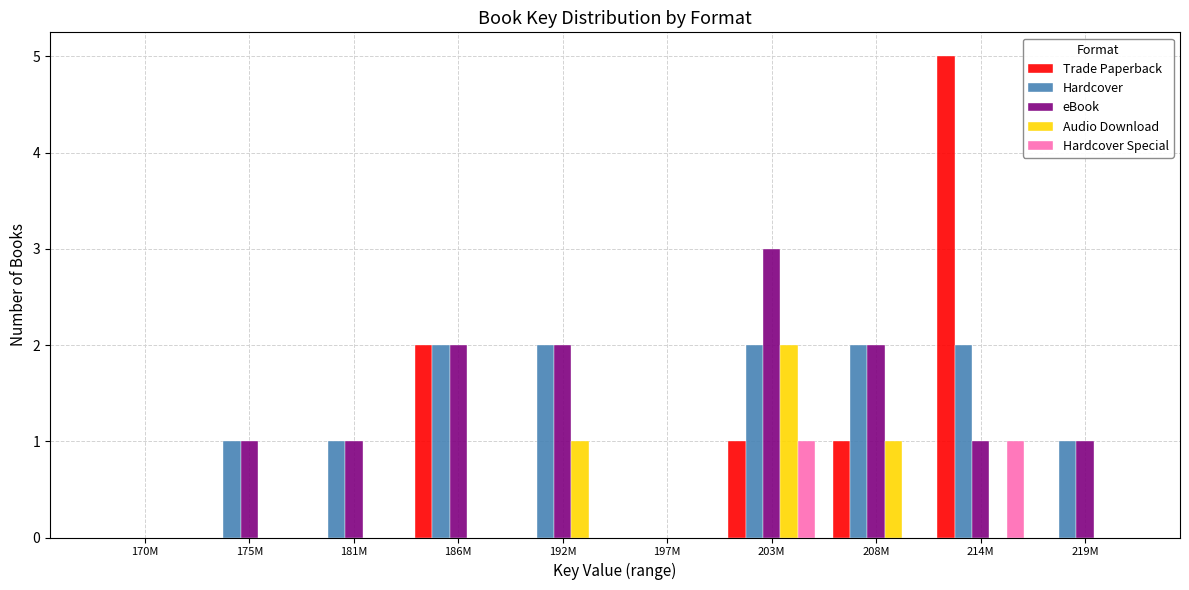

Which category has the highest value across all series?

214M